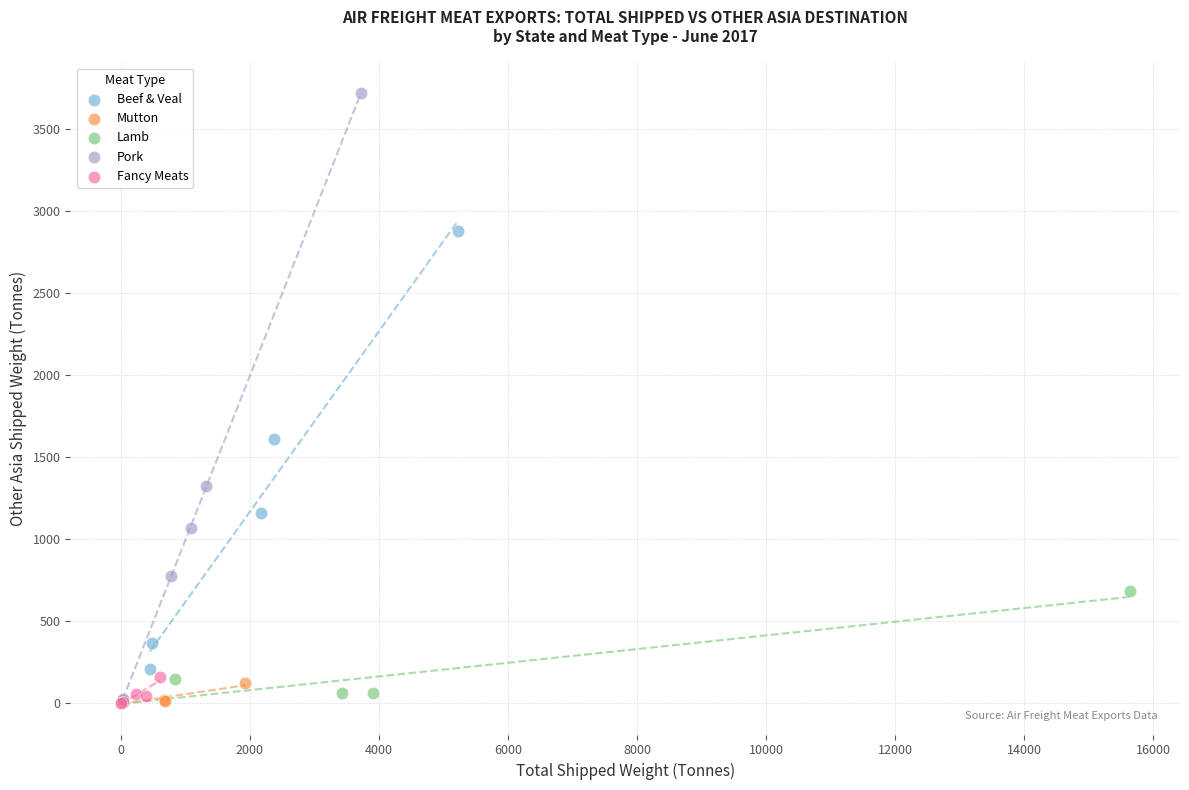

Which series reaches the maximum Y coordinate?

Pork